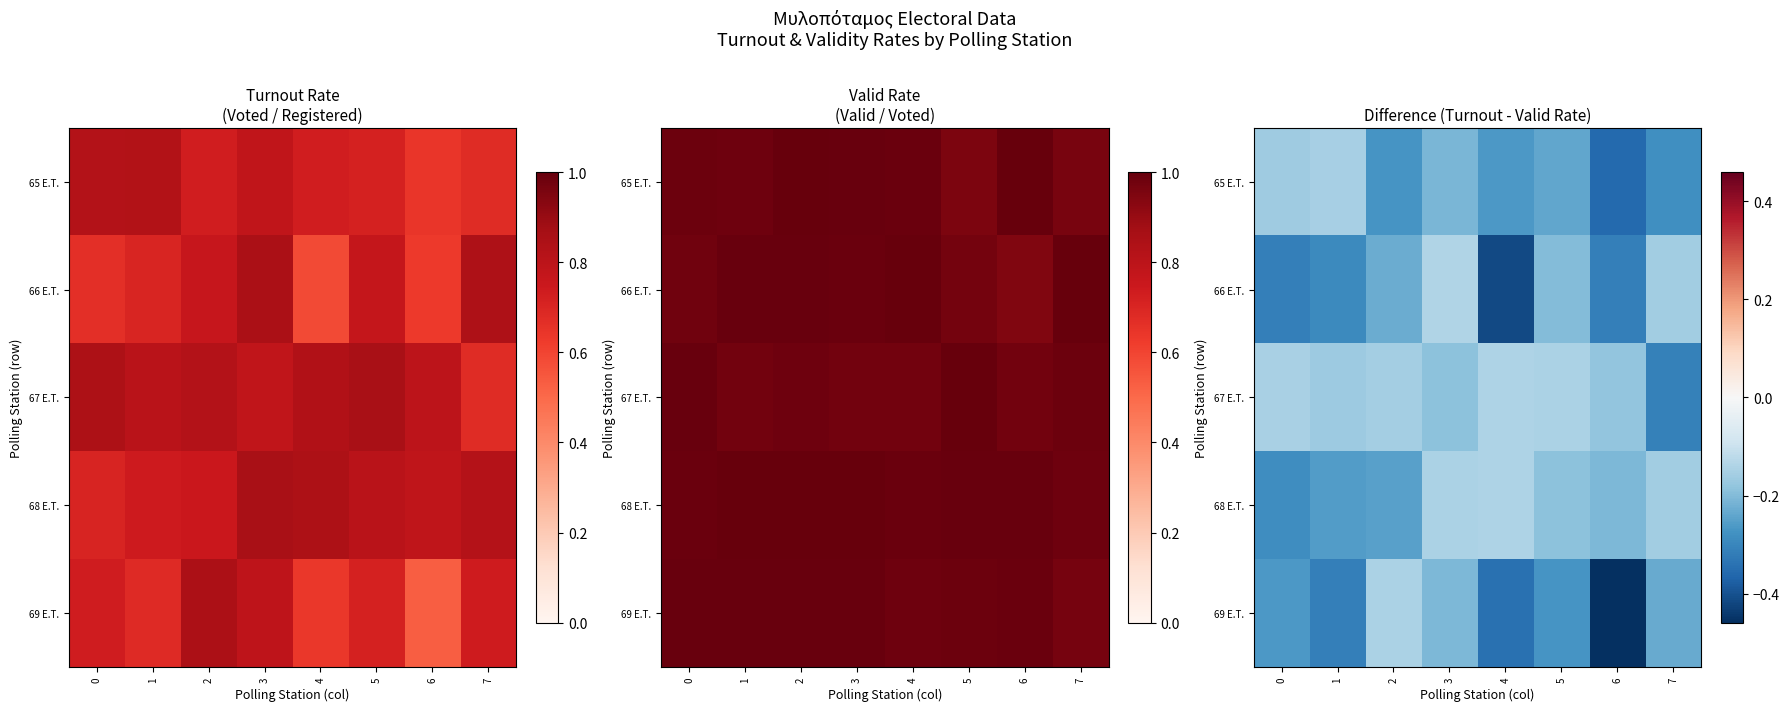

What is the greatest value displayed?

-0.1